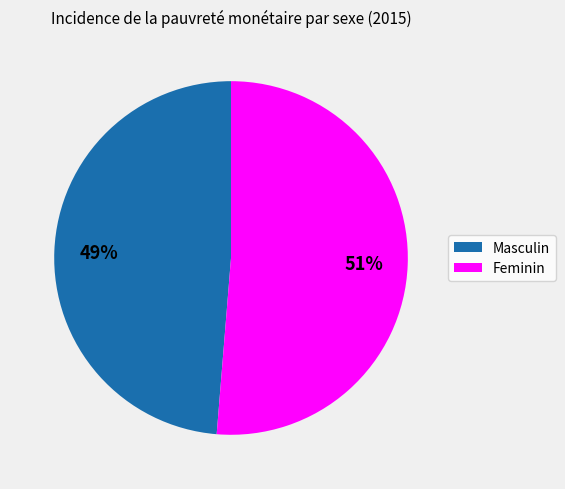

Which slice represents more than half of the pie?

Feminin